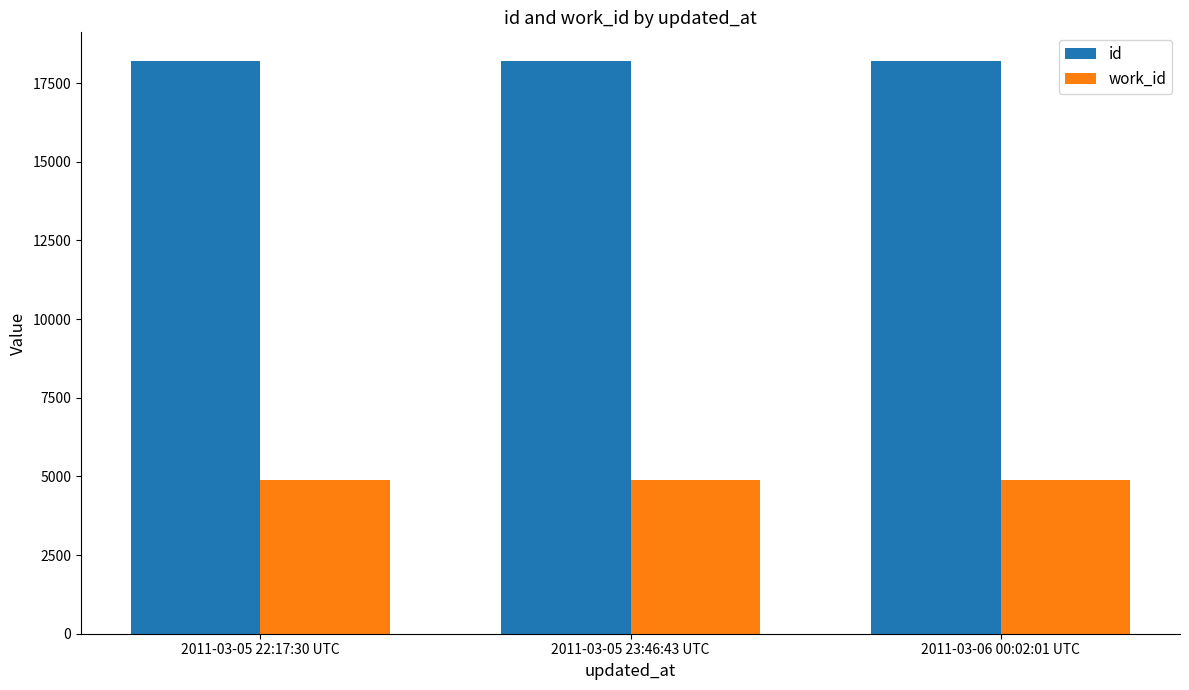

What is the difference between the highest and lowest values at 2011-03-06 00:02:01 UTC?

13330